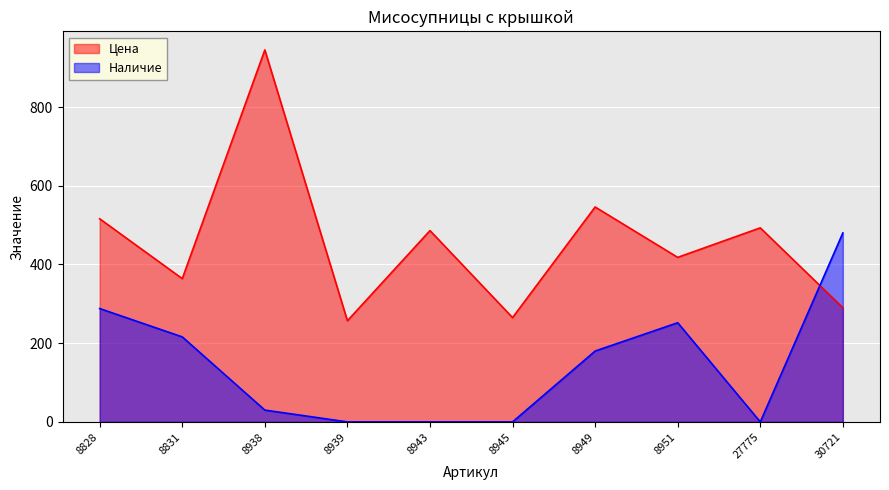

Between which two adjacent categories do Наличие and Цена first intersect?

27775 and 30721